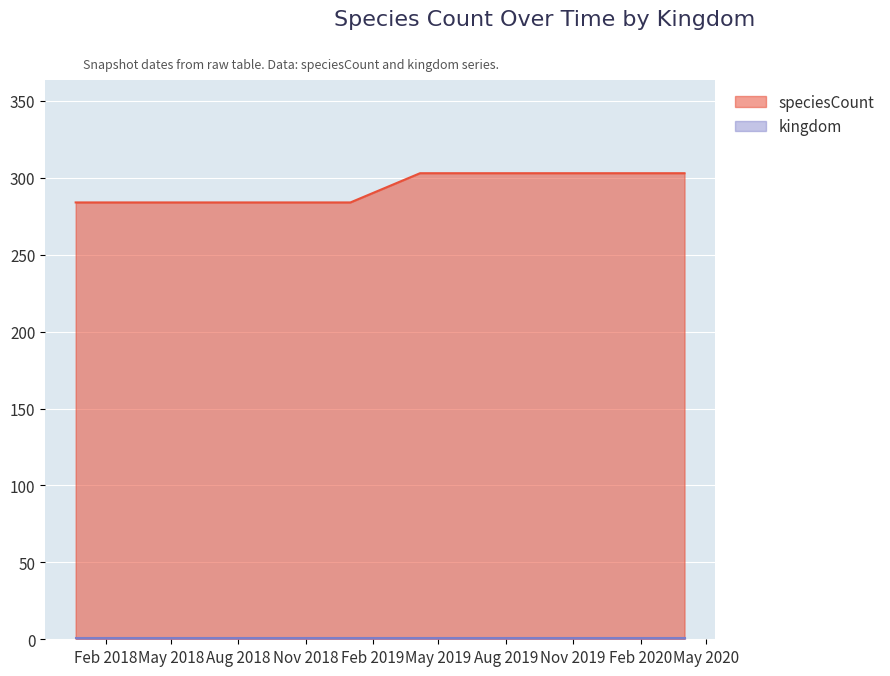

Reading left to right, list all the values displayed in this chart.

284	284	284	284	284	303	303	303	303	303